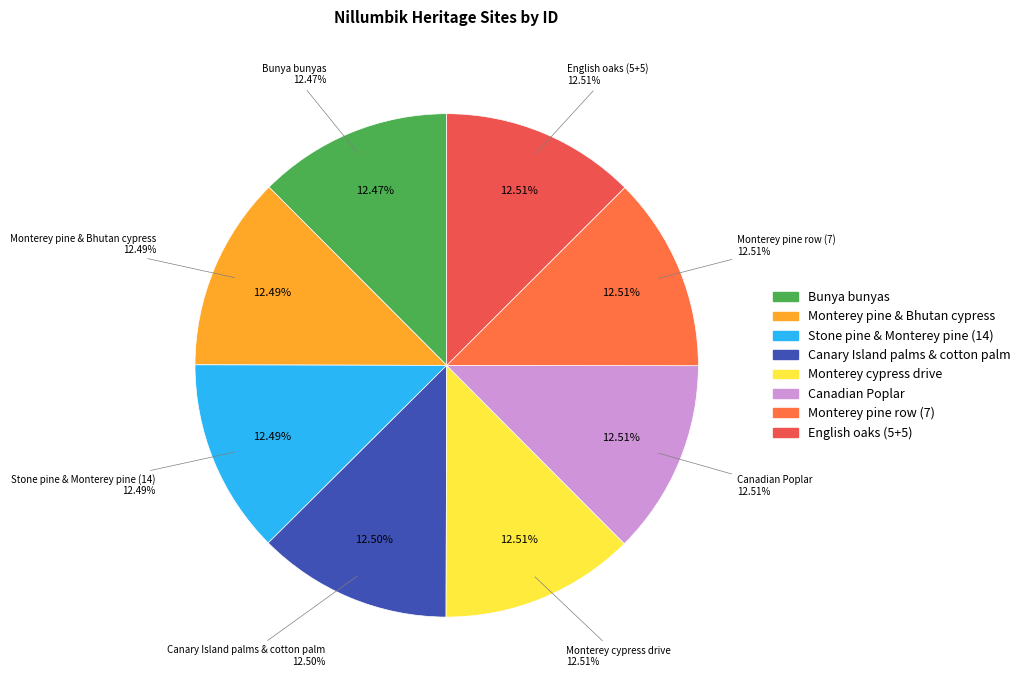

To the nearest percent, what percentage of the pie is Monterey cypress drive & planting?

13%